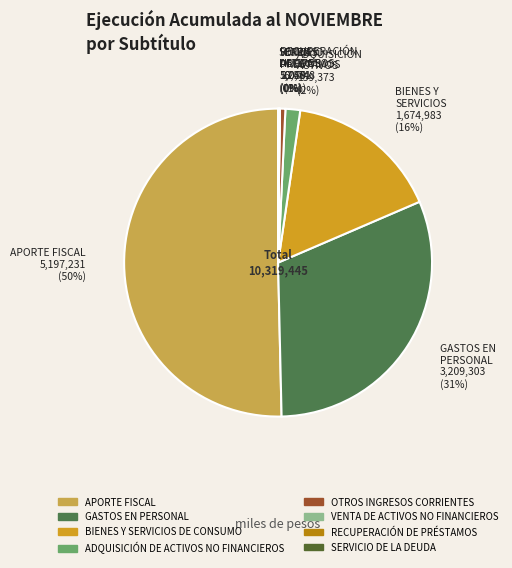

What percentage do APORTE FISCAL and RECUPERACIÓN DE PRÉSTAMOS together represent?

50.4%